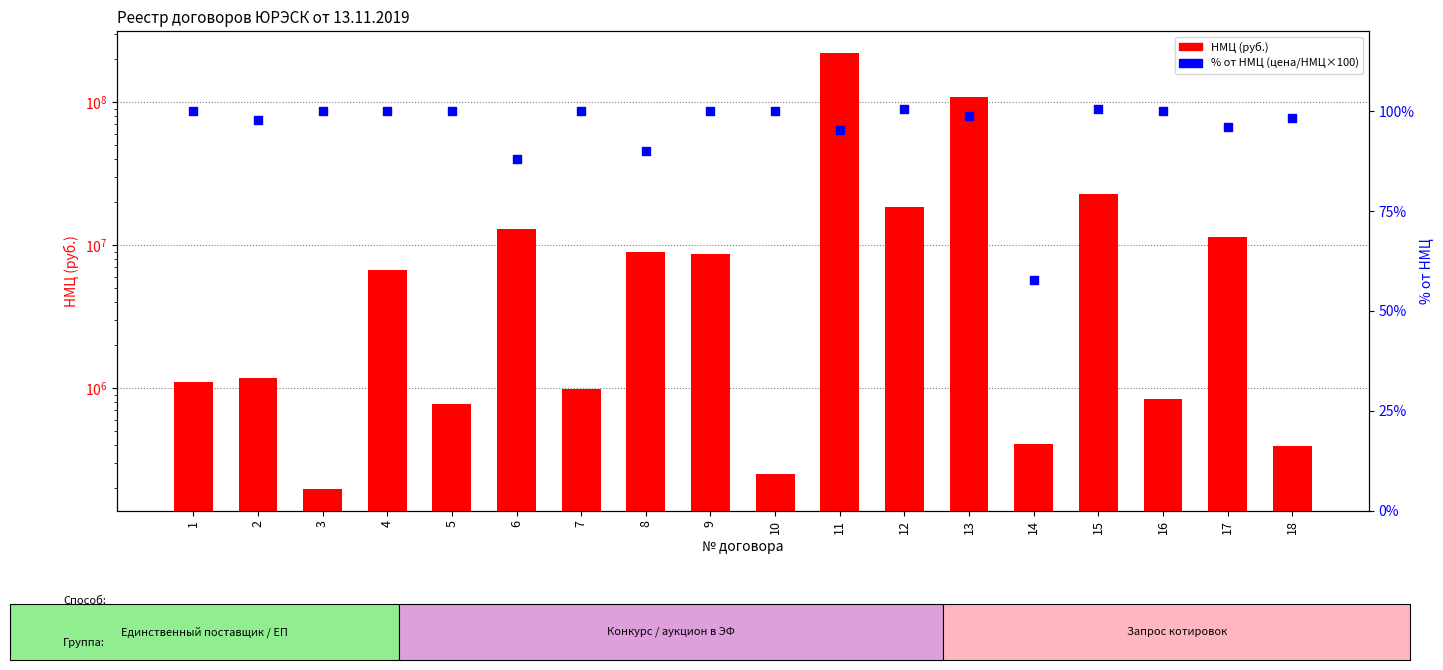

At which category is the sum across all series the highest?

11